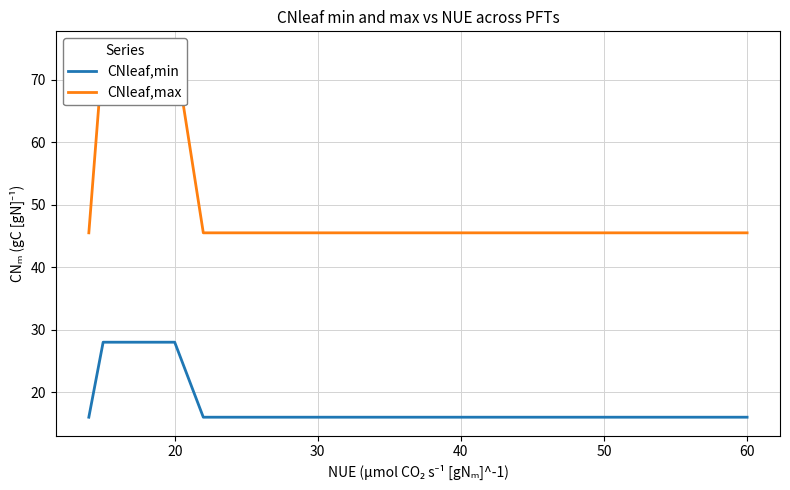

Rank the series by their average value, from lowest to highest.

CNleaf,min, CNleaf,max